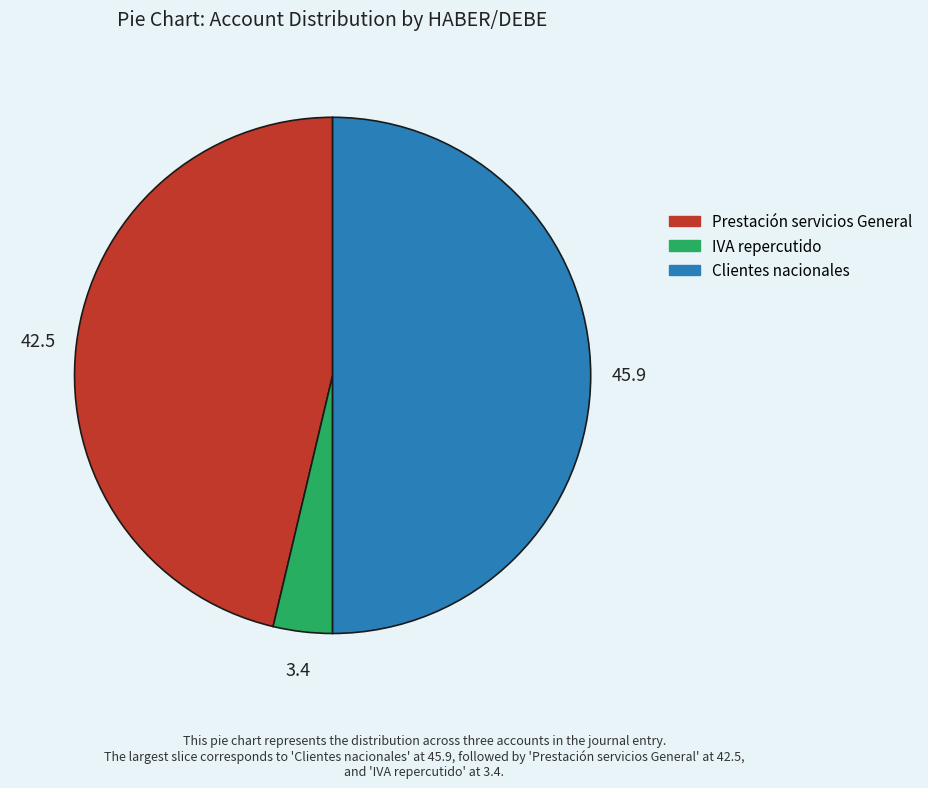

Combined, do Clientes nacionales and Prestación servicios General account for over 50%?

Yes